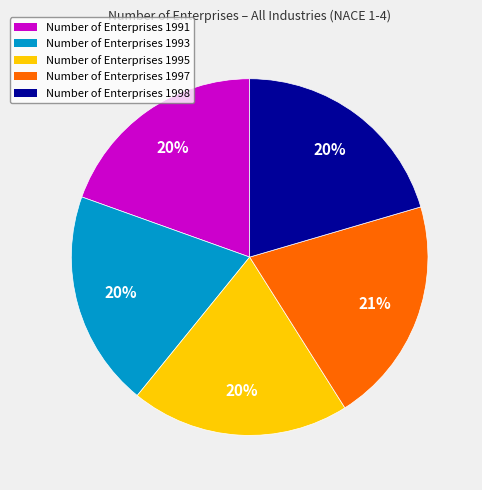

How many segments does this pie chart have?

5